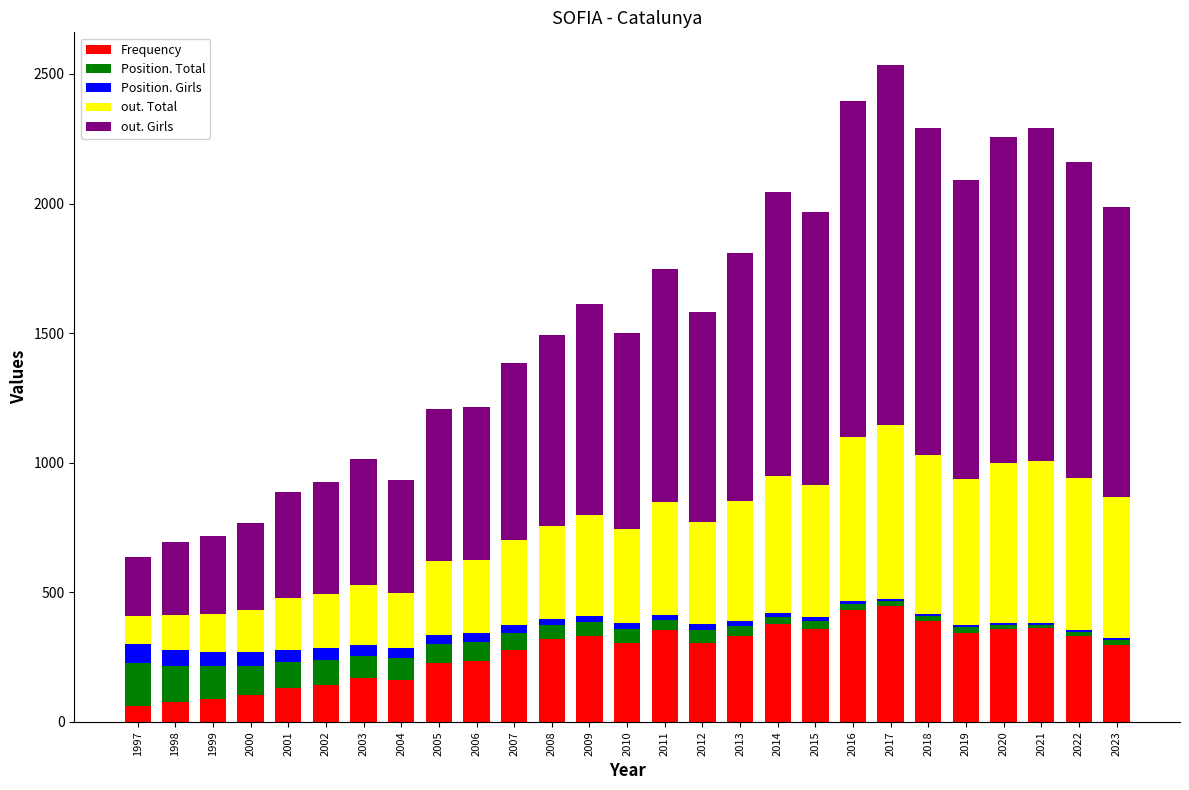

True or false: Frequency has a value of 179 at 2017.

False